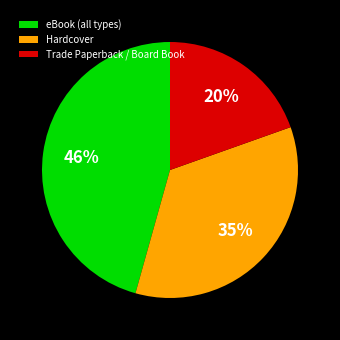

To the nearest percent, what portion does Hardcover represent?

35%